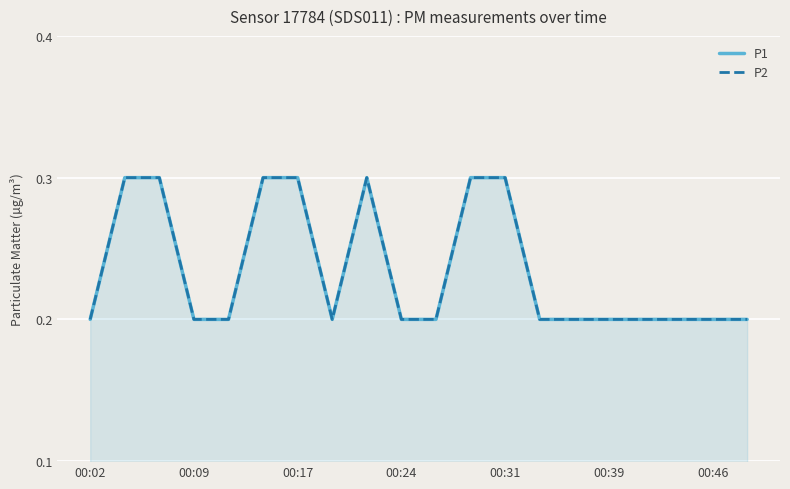

Where is the first local maximum for P2?

8